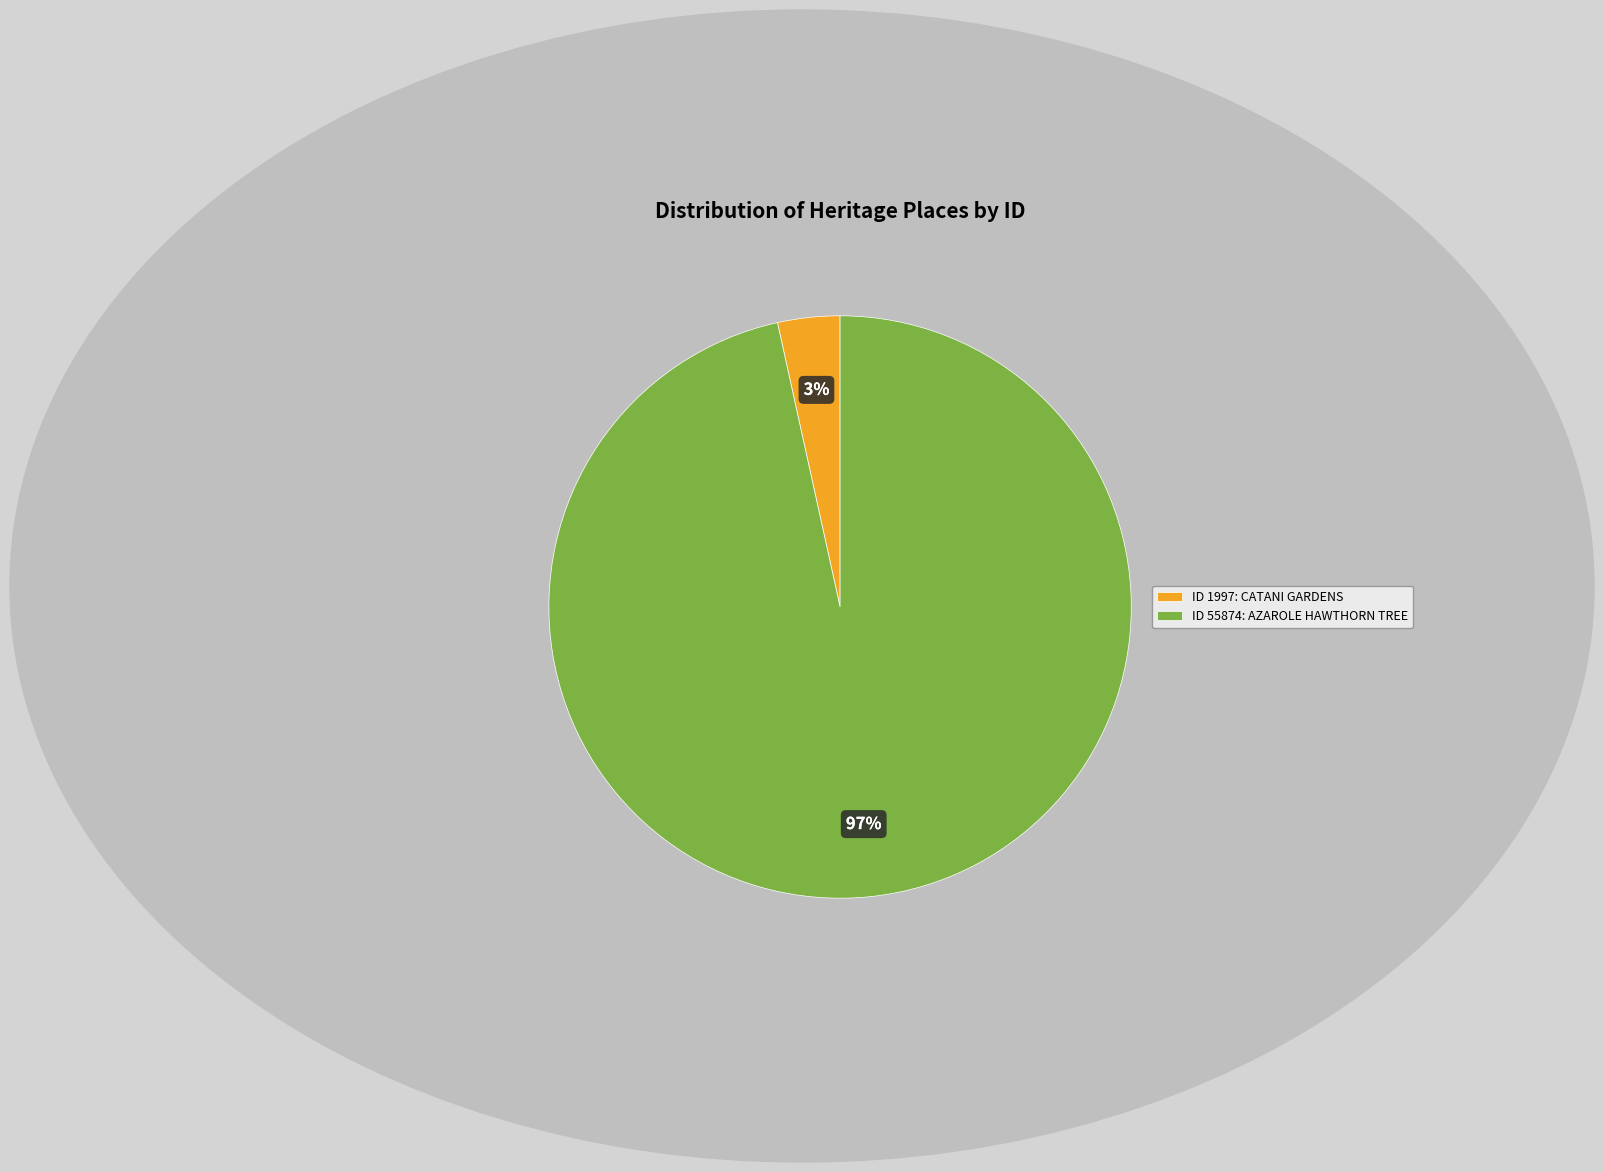

Is it true that ID 55874: AZAROLE HAWTHORN TREE is 91% of the pie?

False